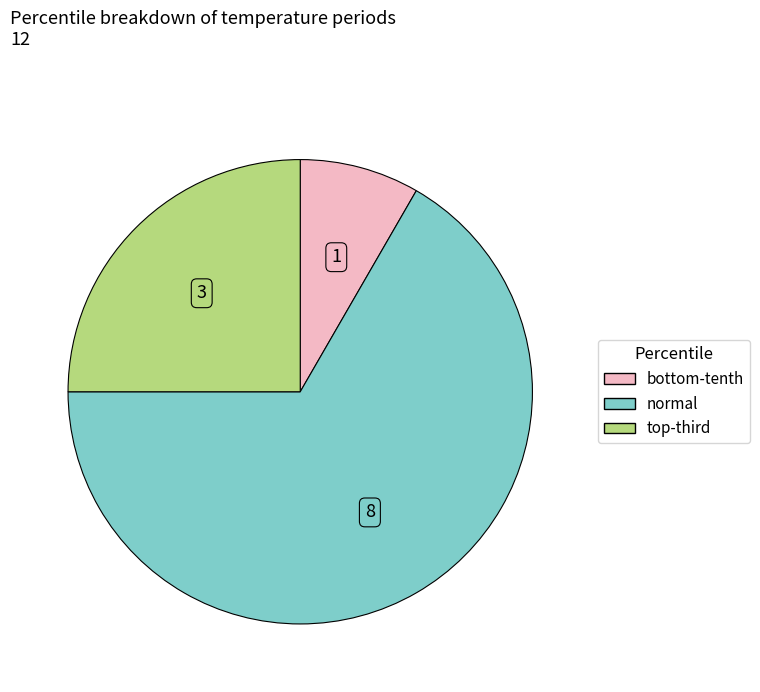

Which category has the smallest portion of the pie?

bottom-tenth